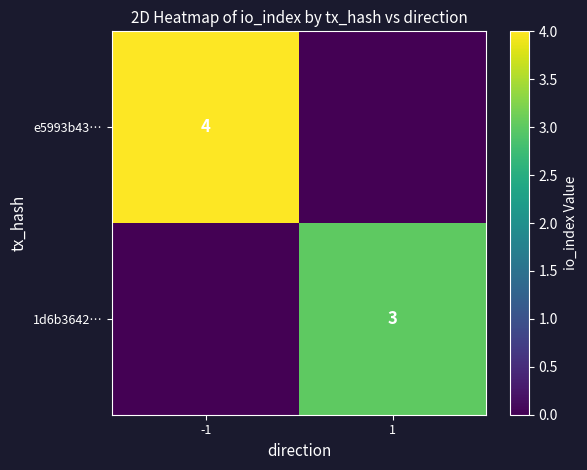

At which category does the chart reach its peak across all series?

-1